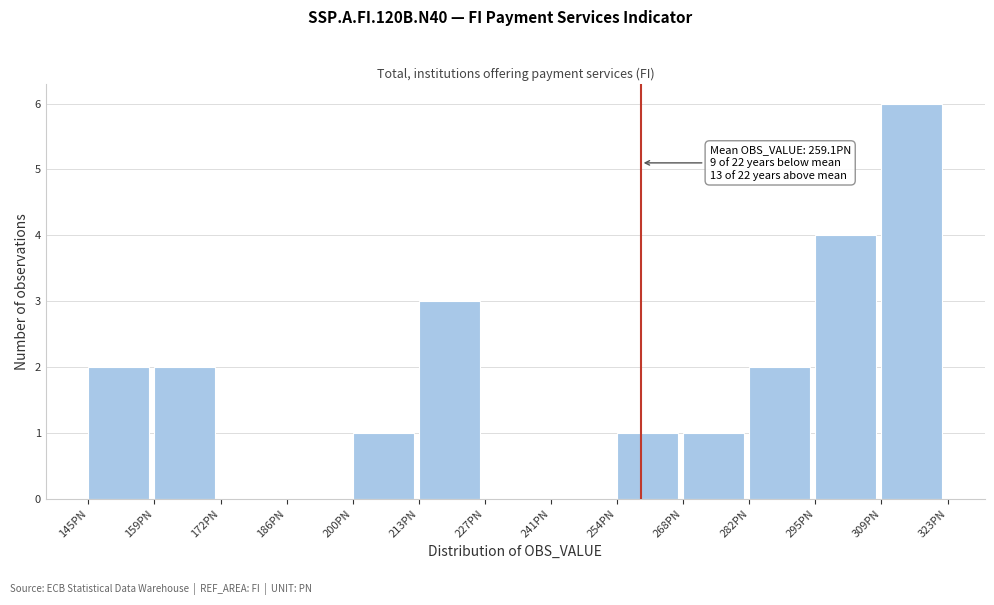

Over which range of the x-axis is the bar tallest?

308 to 322